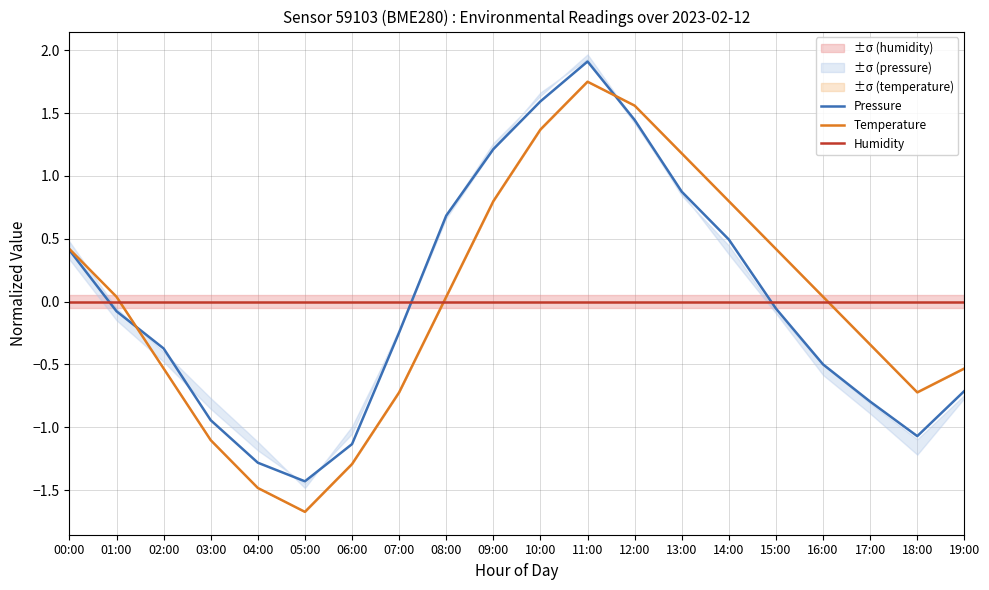

What is the label of the 15th point from the right?

05:00